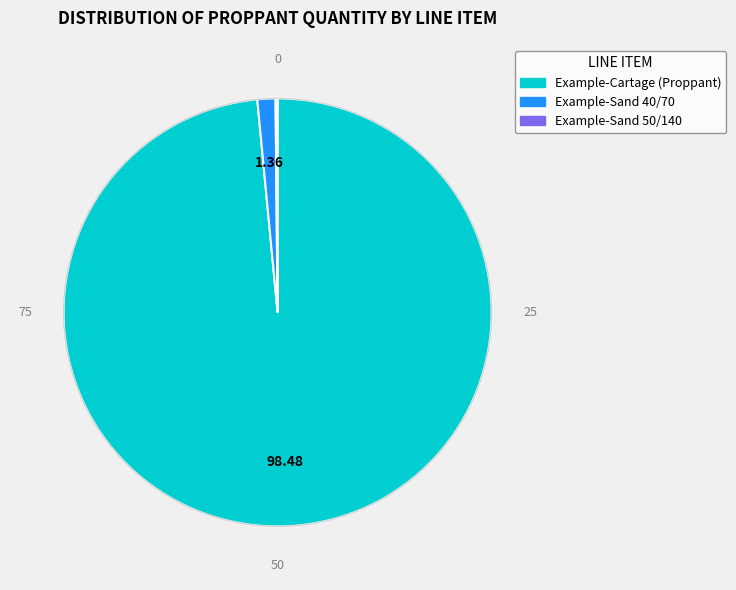

Do Example-Sand 40/70 and Example-Cartage (Proppant) together represent more than half of the pie?

Yes